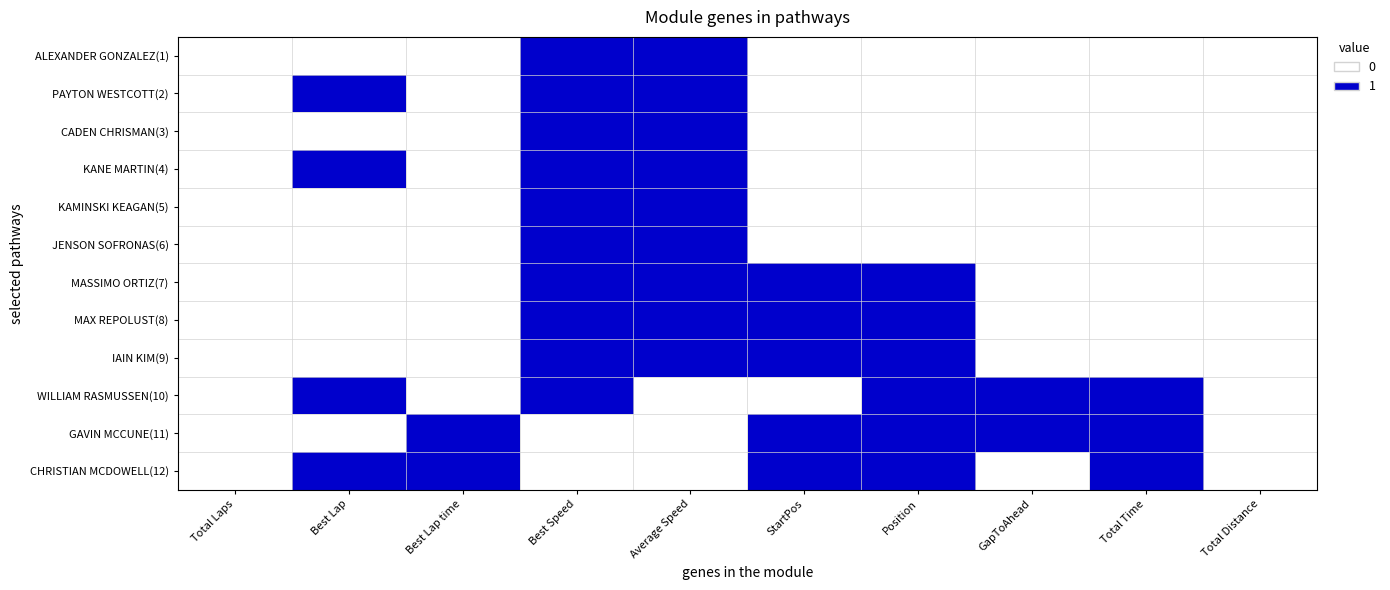

What is the difference between the highest and lowest values at GapToAhead?

1